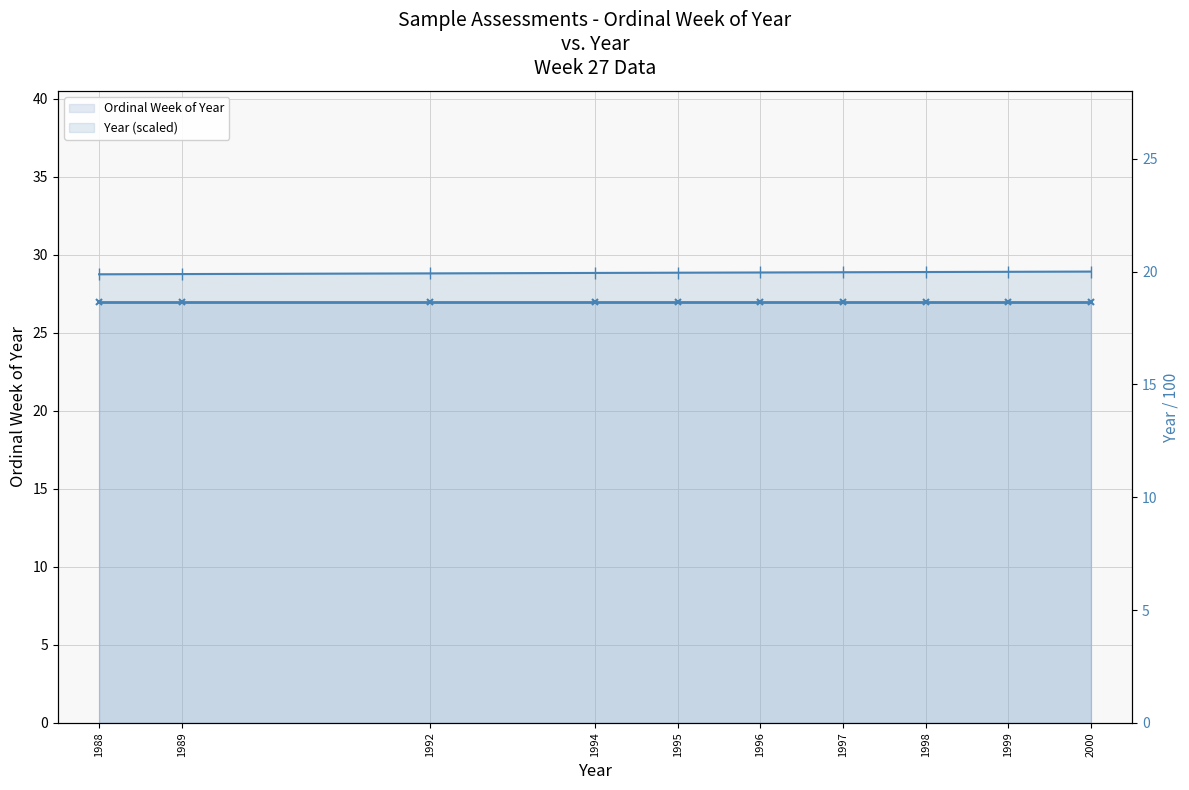

What is the difference between the highest and lowest values at 1997?

7.0